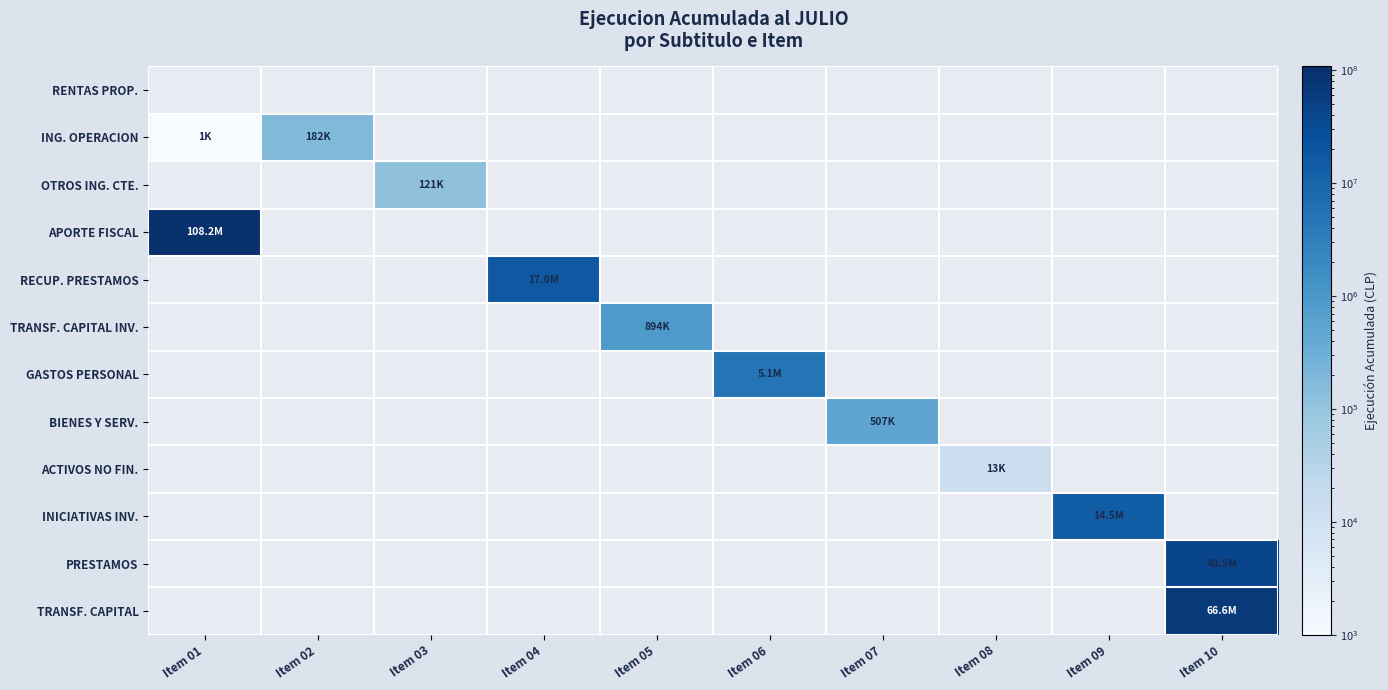

What is the maximum value shown in the chart?

108195456.0